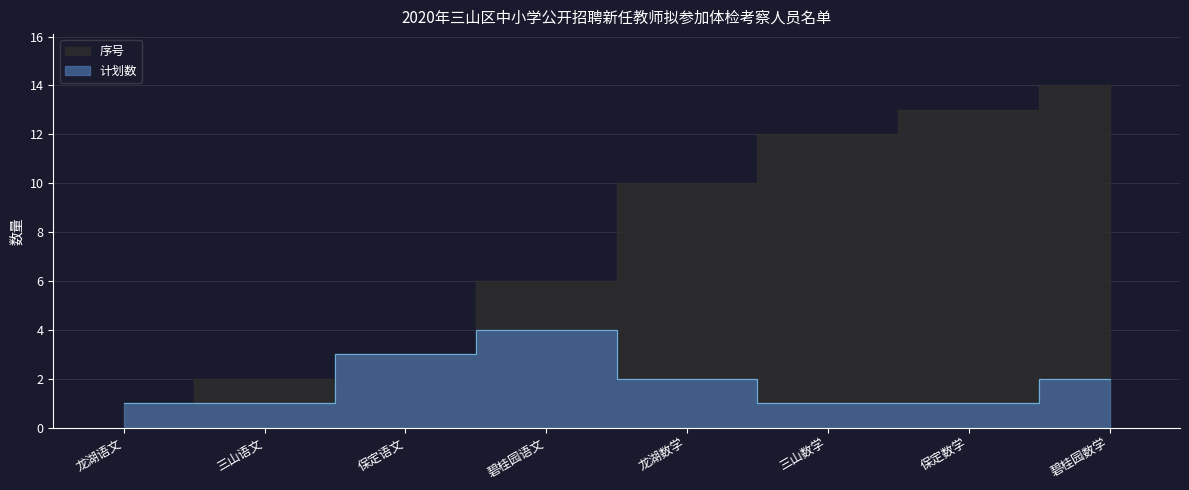

What is the sum of all 计划数 values?

15